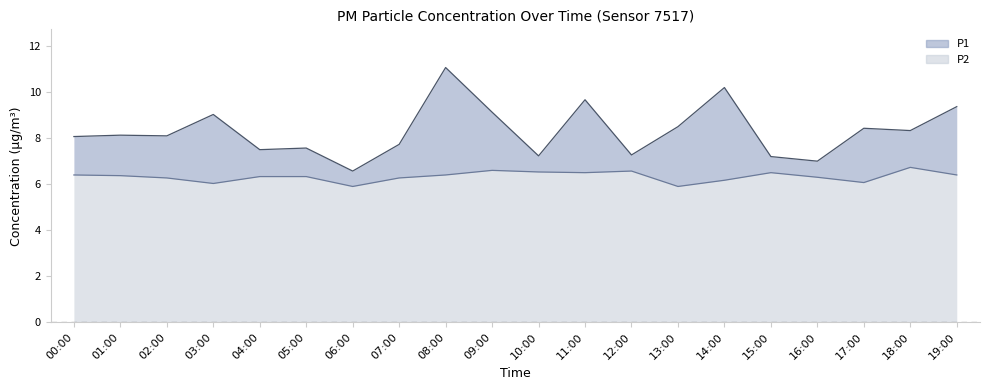

Does the chart have visible grid lines?

No